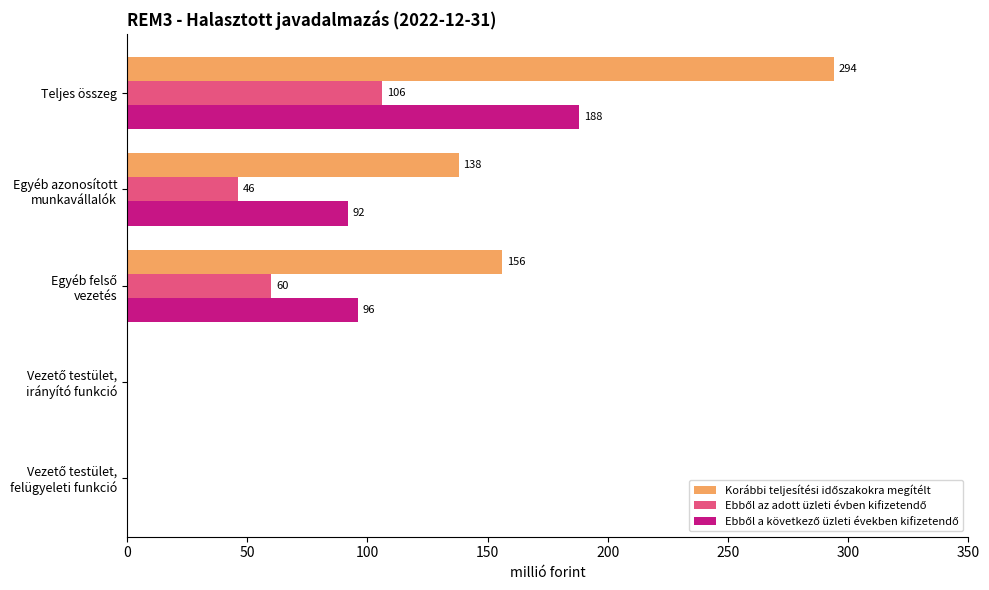

What is the maximum value shown in the chart?

294